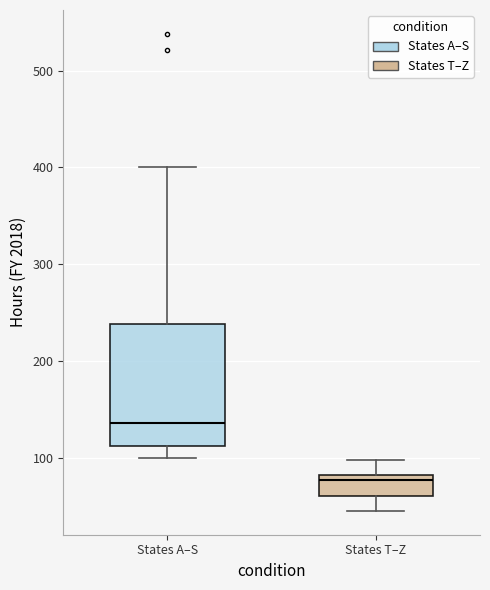

Reading left to right, read every box against the y-axis: the position of its median line, the range the box covers, and the ends of its whiskers. The values are not printed on the chart, so give them approximately, as read against the axis.

States A–S: median 140, box 110 to 240, whiskers 100 to 400
States T–Z: median 80 (just below the box's upper edge), box 60 to 80, whiskers 50 to 100